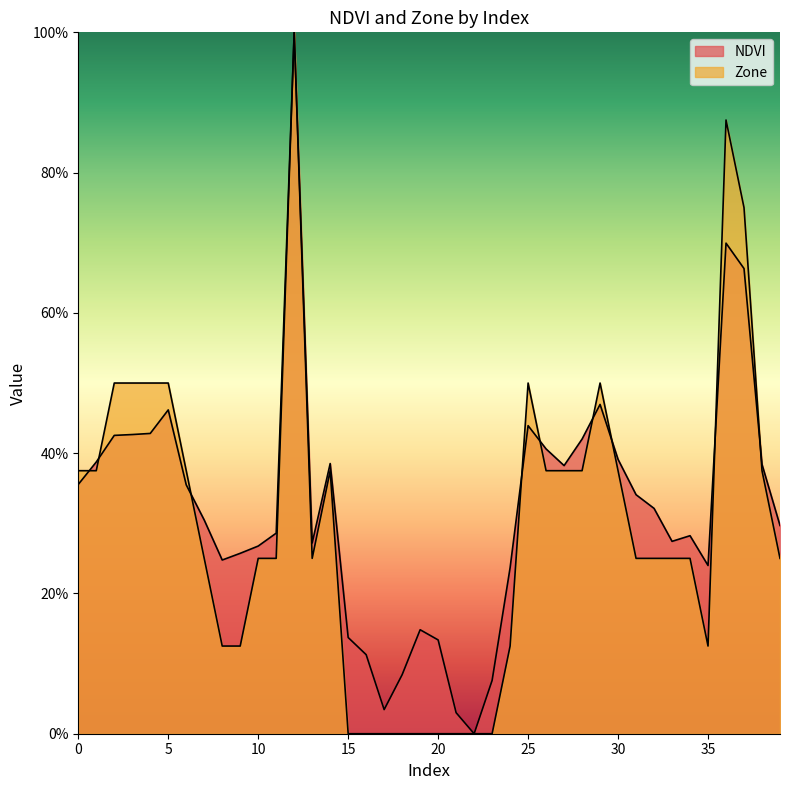

Where is the first local maximum for Zone?

12